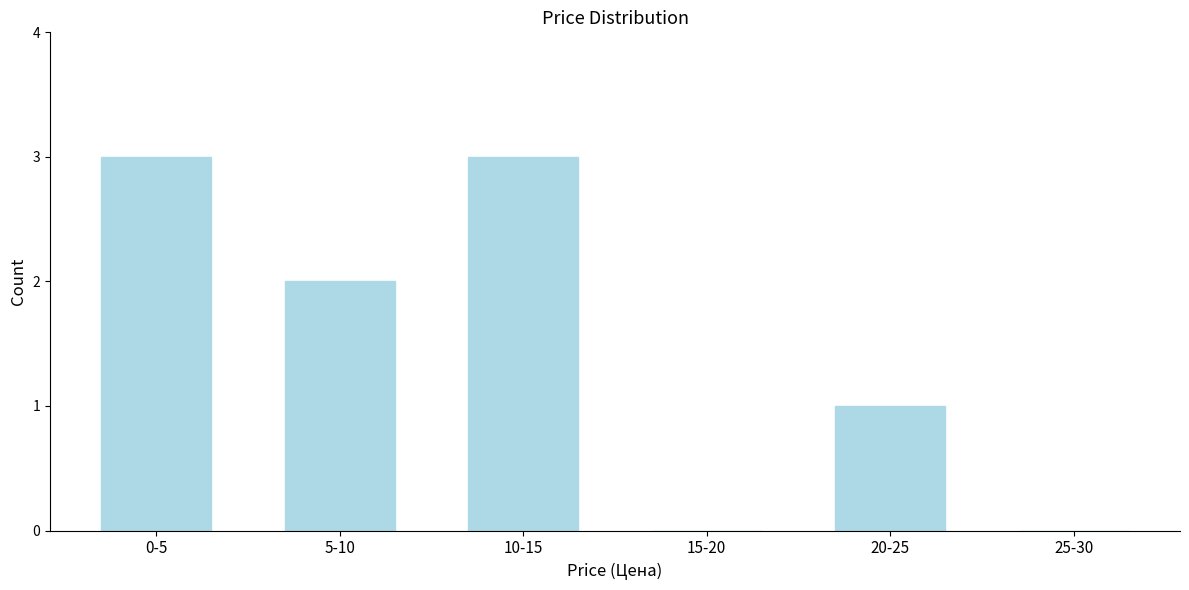

Reading left to right, list all the values displayed in this chart.

0-5=3	5-10=2	10-15=3	15-20=0	20-25=1	25-30=0